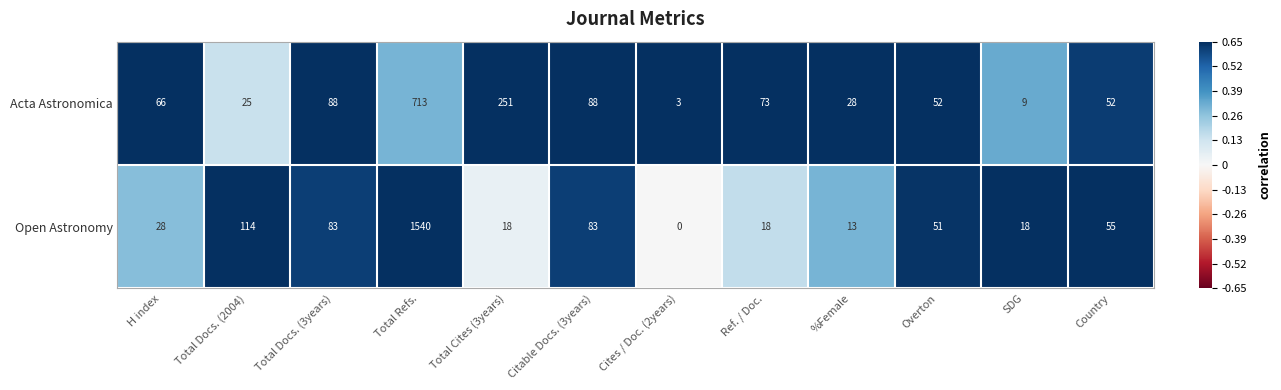

Which series has the widest spread of values?

Open Astronomy